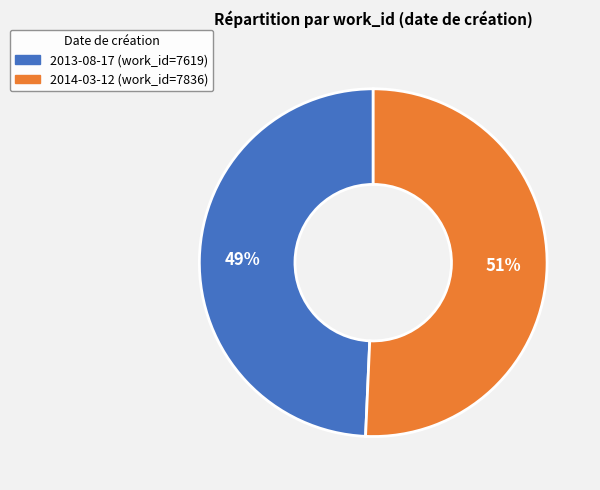

To the nearest percent, what is the combined percentage of 2014-03-12 and 2013-08-17?

100%